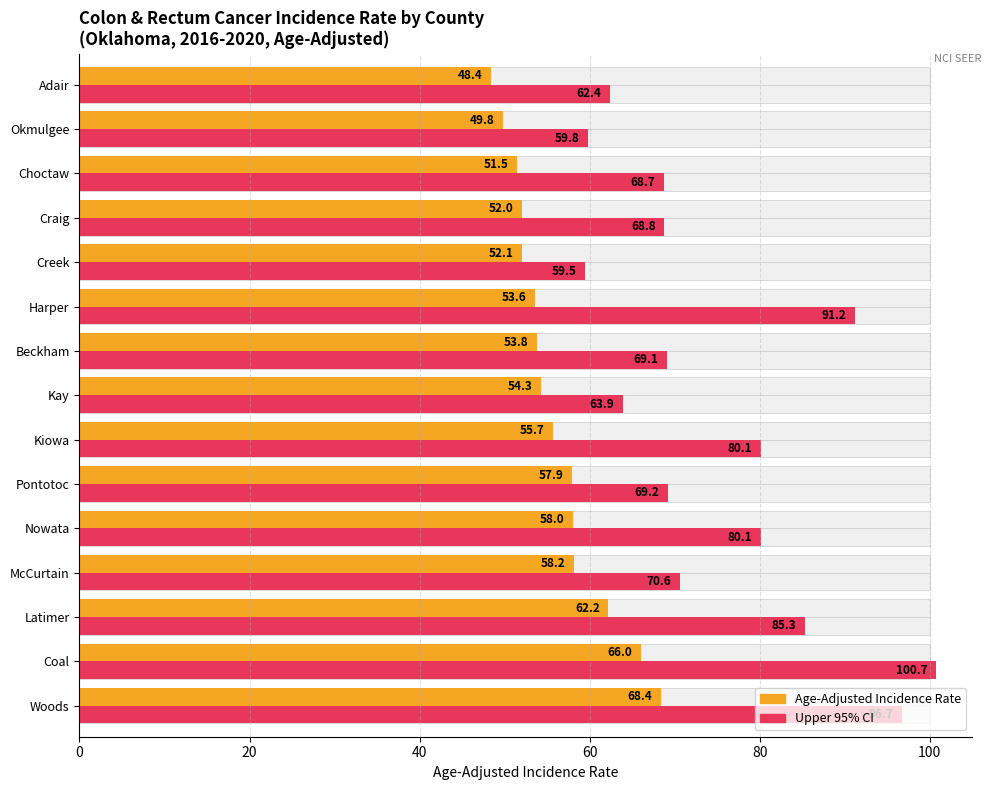

Are the bars horizontal?

Yes